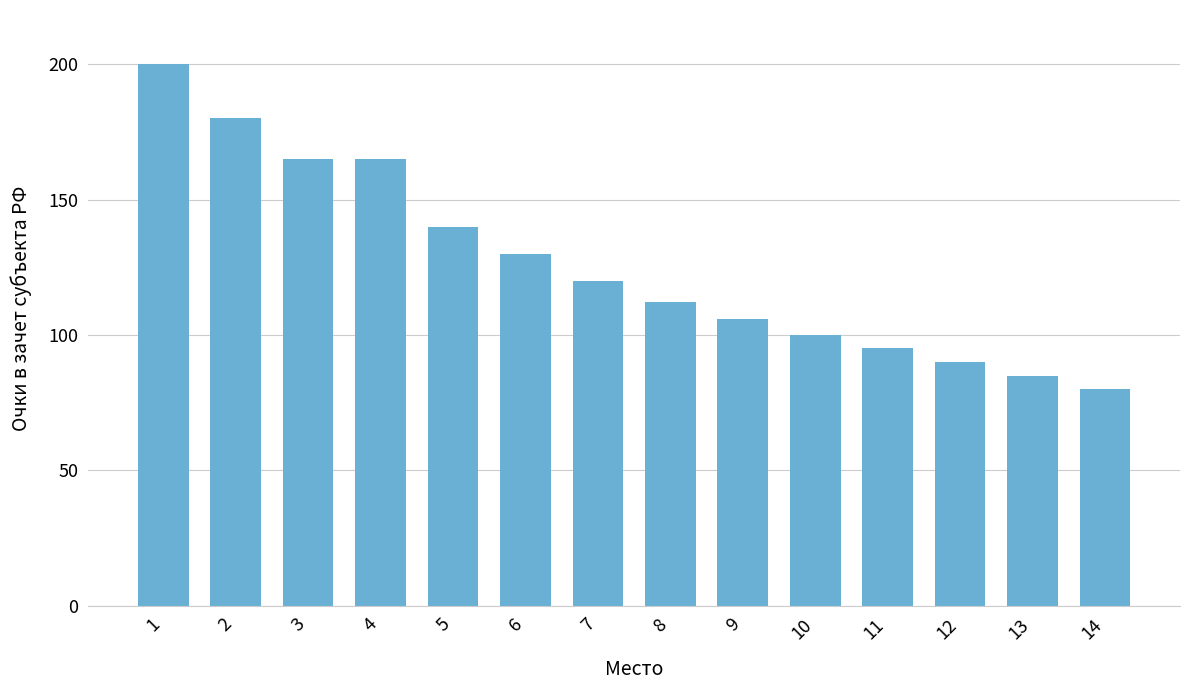

What is the change in value from 5 to 11?

-45